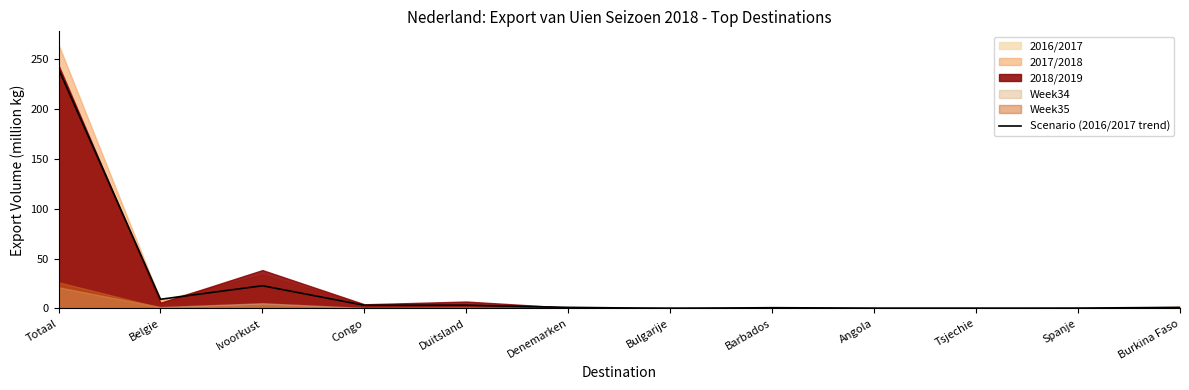

Is it true that the value at Belgie is 15.6?

False